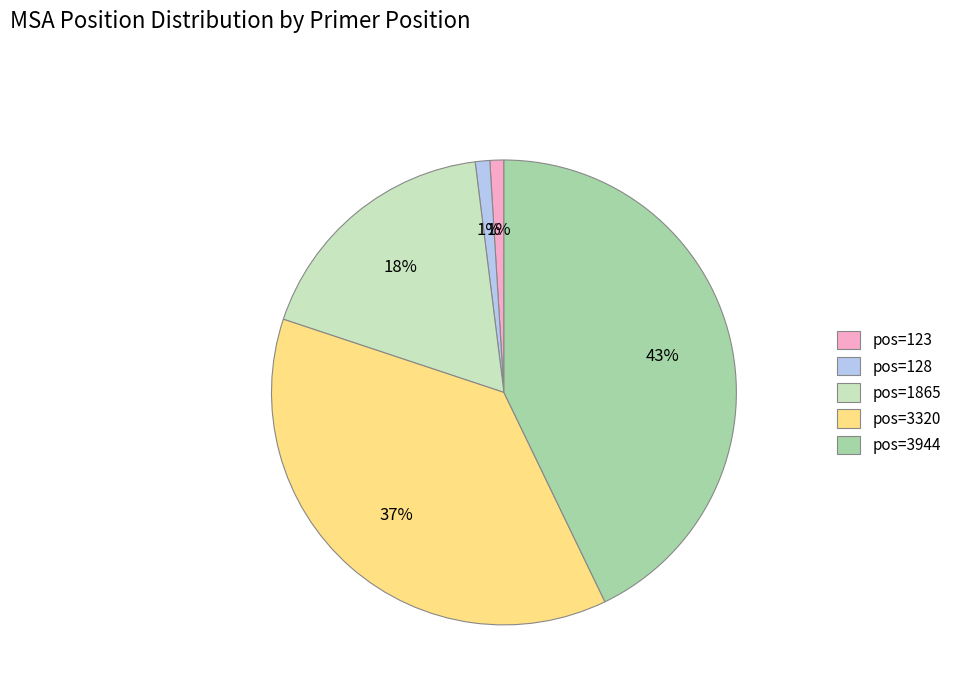

What is the ratio of the value at pos=123 to the value at pos=128?

1.0